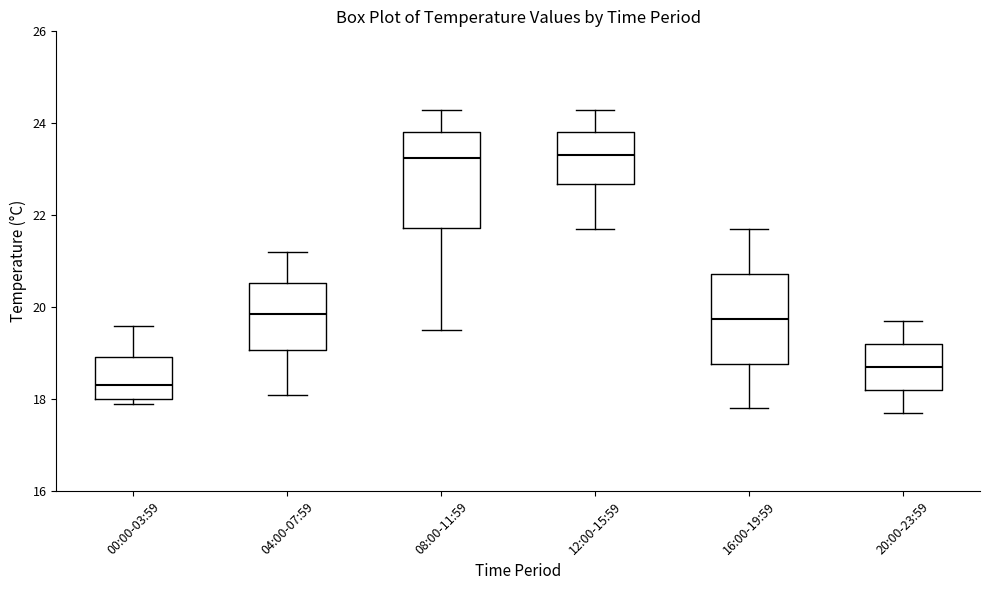

Reading left to right, transcribe this box plot: for each box, give where its median line is, the range the box spans, and where its two whiskers end, as read against the y-axis. The values are not printed on the chart, so give them approximately, as read against the axis.

00:00-03:59: median 18.4, box 18.0 to 19.0, whiskers 18.0 (just below the box's lower edge) to 19.6
04:00-07:59: median 19.8, box 19.0 to 20.6, whiskers 18.2 to 21.2
08:00-11:59: median 23.2, box 21.8 to 23.8, whiskers 19.6 to 24.4
12:00-15:59: median 23.4, box 22.6 to 23.8, whiskers 21.8 to 24.4
16:00-19:59: median 19.8, box 18.8 to 20.8, whiskers 17.8 to 21.8
20:00-23:59: median 18.8, box 18.2 to 19.2, whiskers 17.8 to 19.8